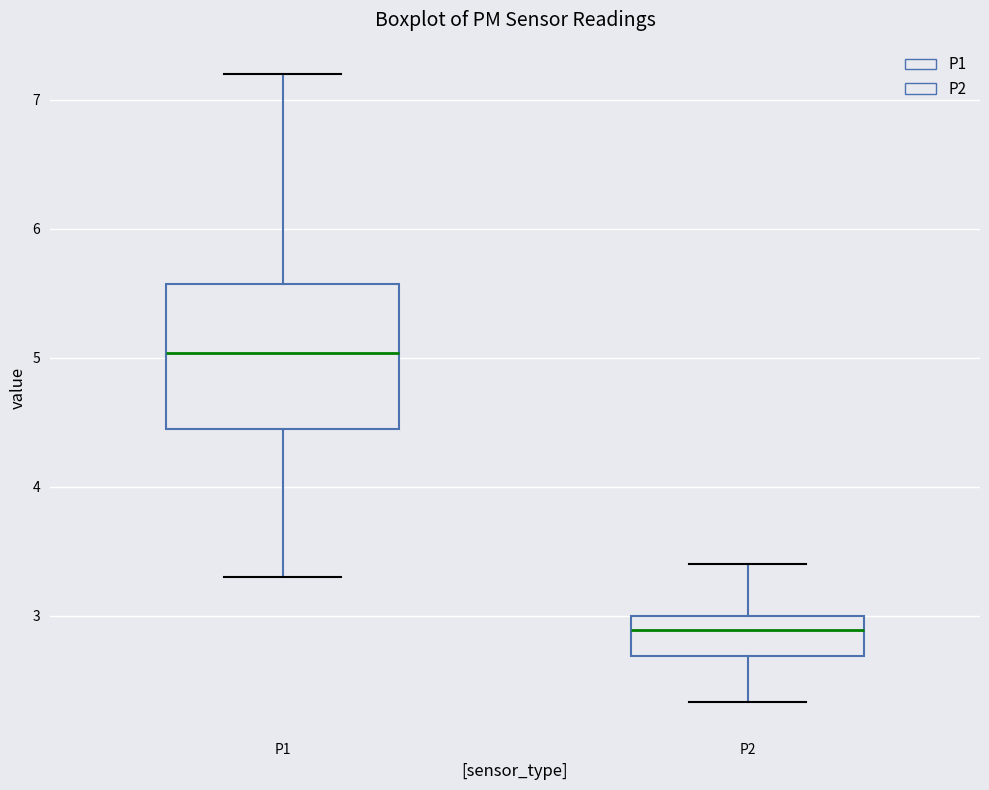

Where is the upper edge of the box for P1 on the y-axis? The values are not printed on the chart, so give them approximately, as read against the axis.

5.6